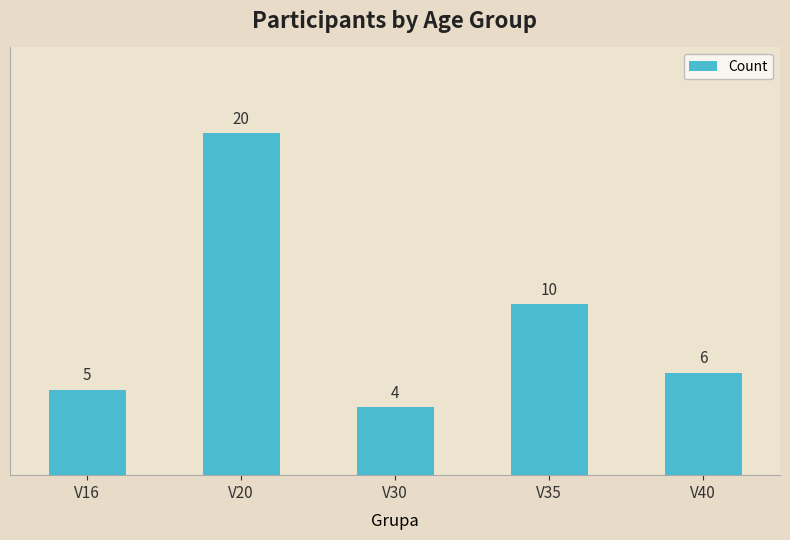

What is the difference between the maximum and minimum values?

16